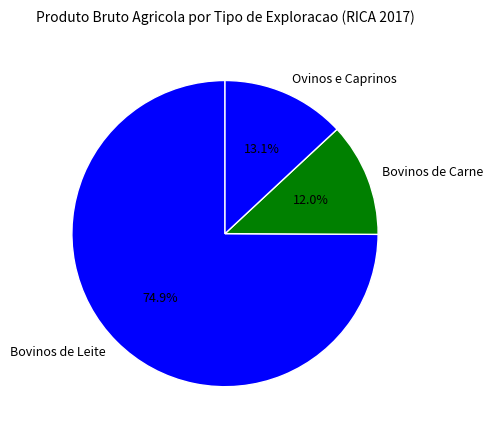

Which category has the biggest portion of the pie?

Bovinos de Leite